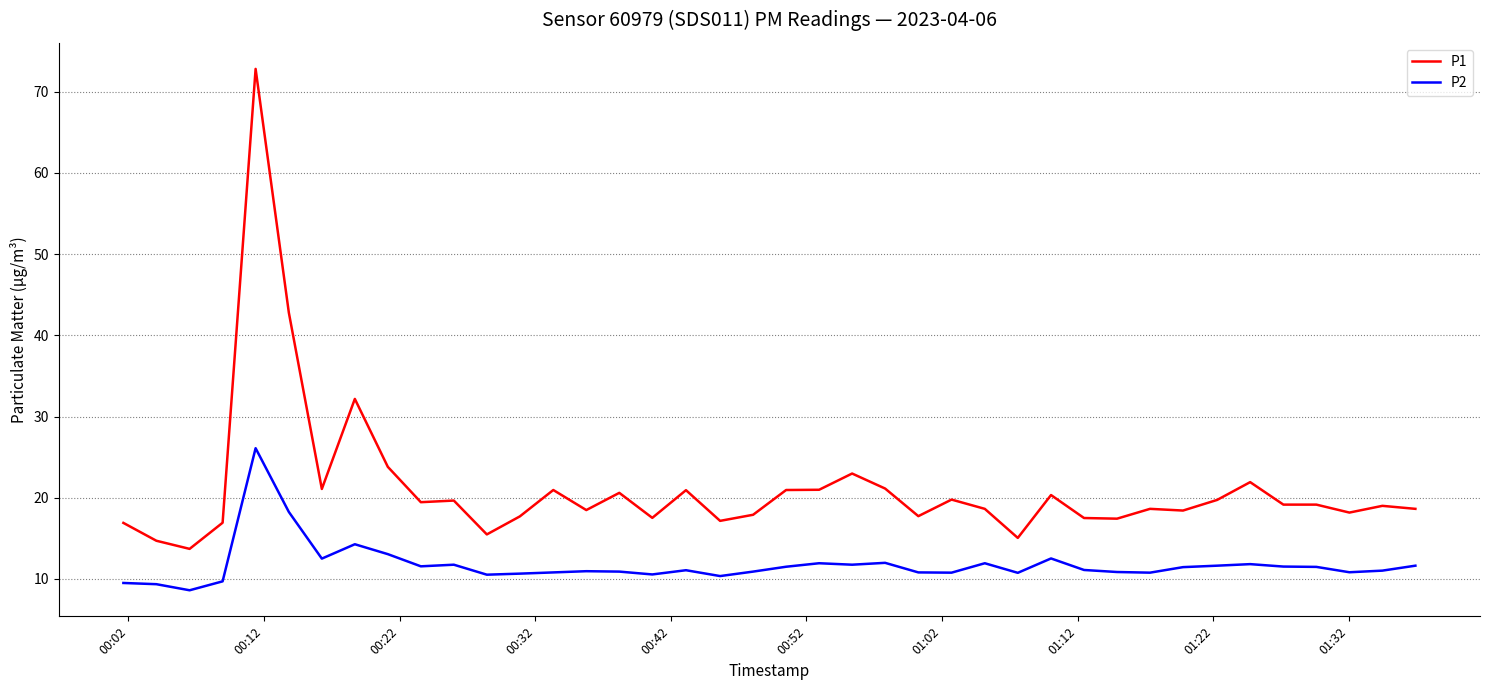

How many lines are shown in the chart?

2